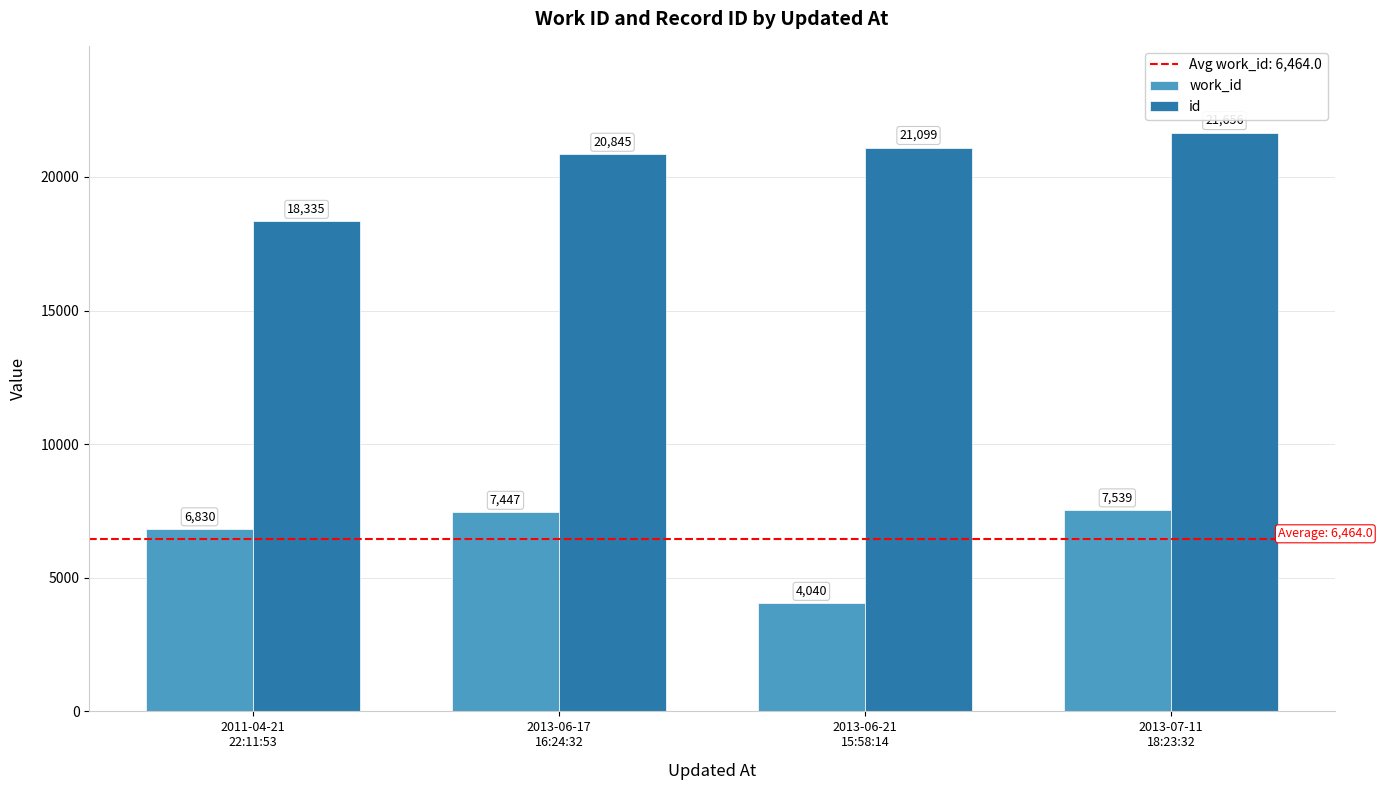

True or false: id has a value of 28021 at 2011-04-21
22:11:53.

False